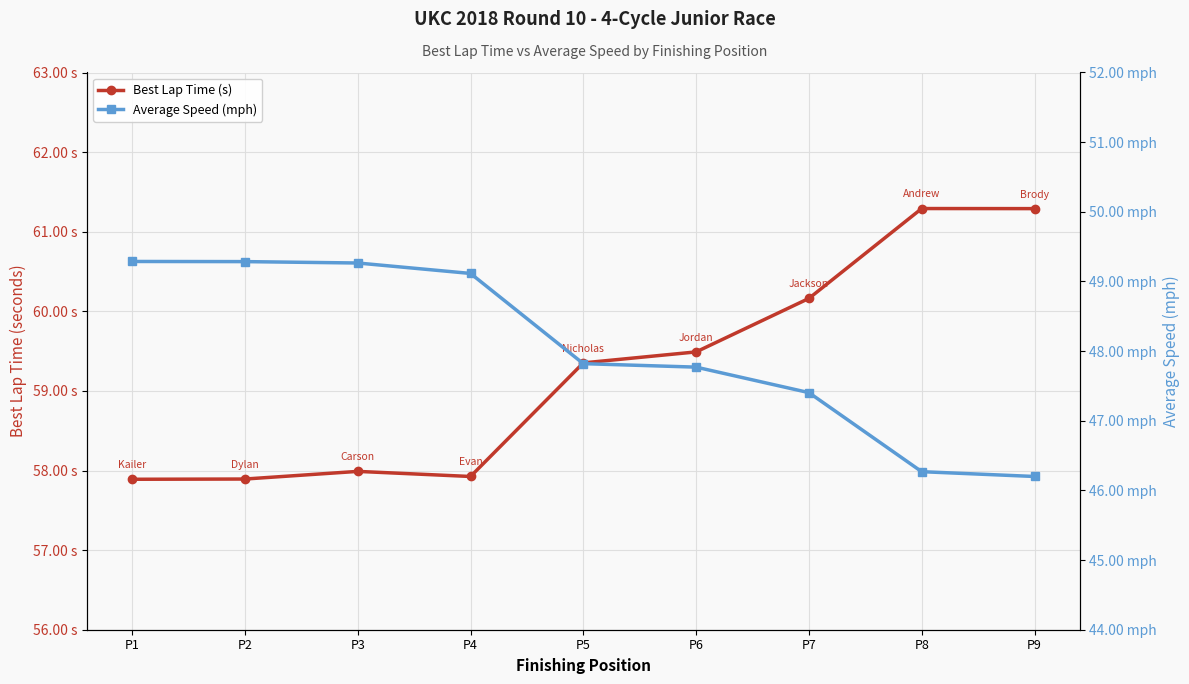

How many values in the Best Lap Time (s) series exceed 59?

5